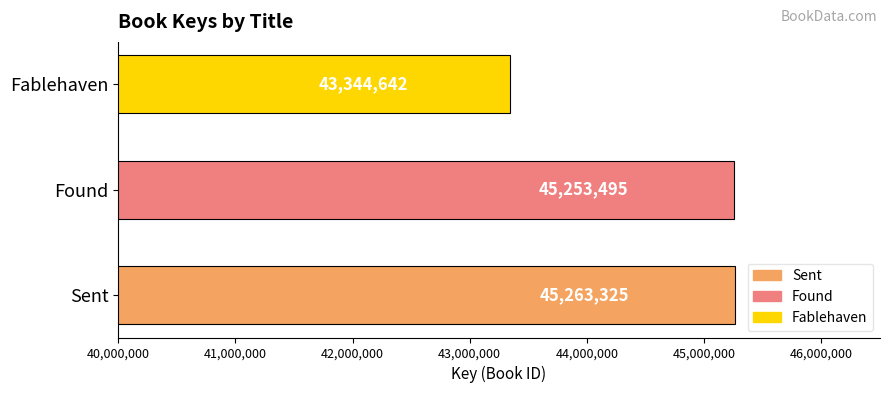

Reading bottom to top, what are all the values shown in this chart?

Sent=45263325	Found=45253495	Fablehaven=43344642